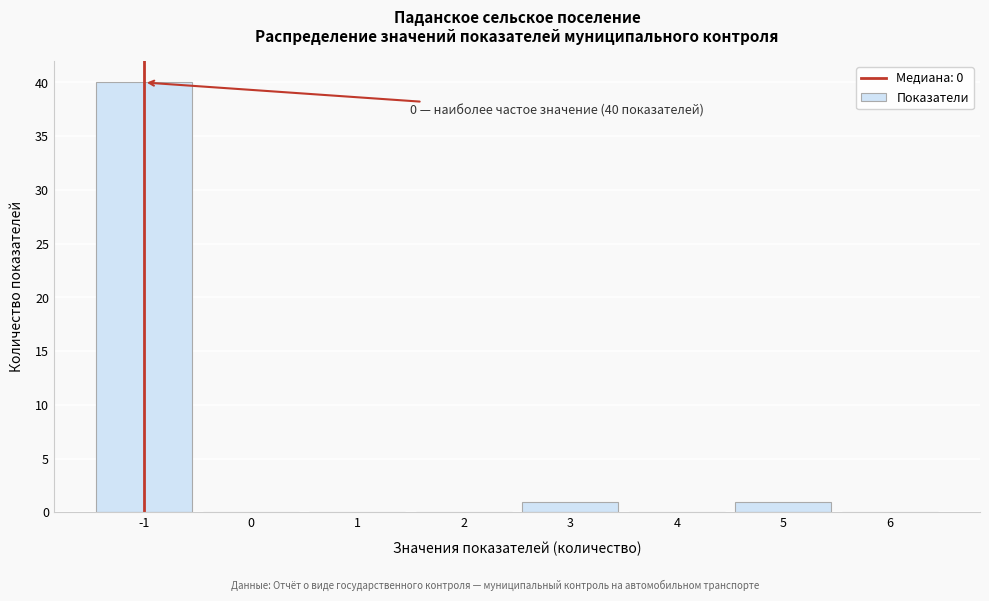

Reading left to right, list all the values displayed in this chart.

-1=40	0=0	1=0	2=0	3=1	4=0	5=1	6=0